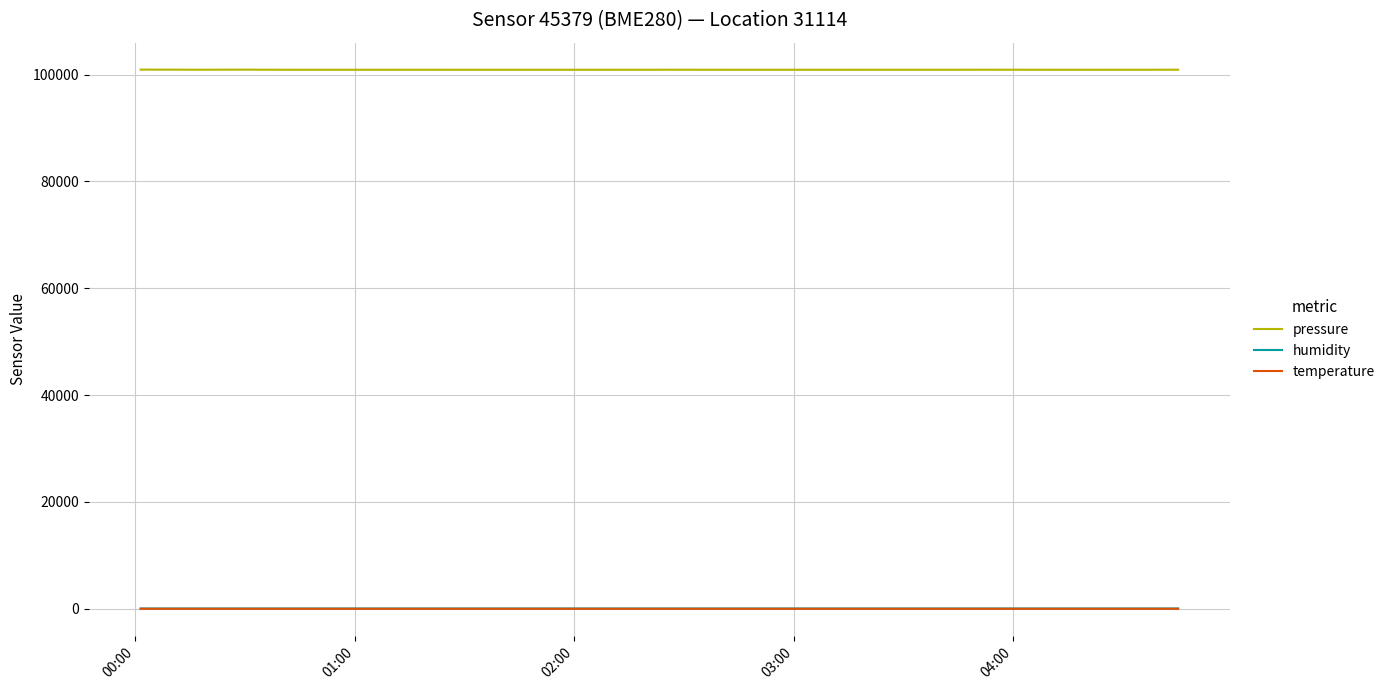

What are all the series names shown in the legend?

pressure, humidity, temperature